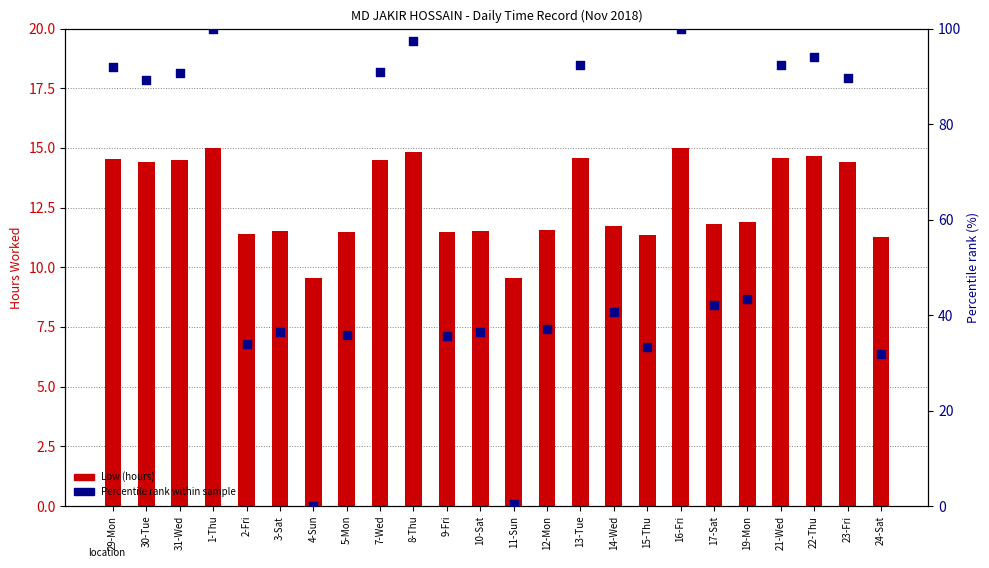

What is the total value across all series at 9-Fri?

47.1